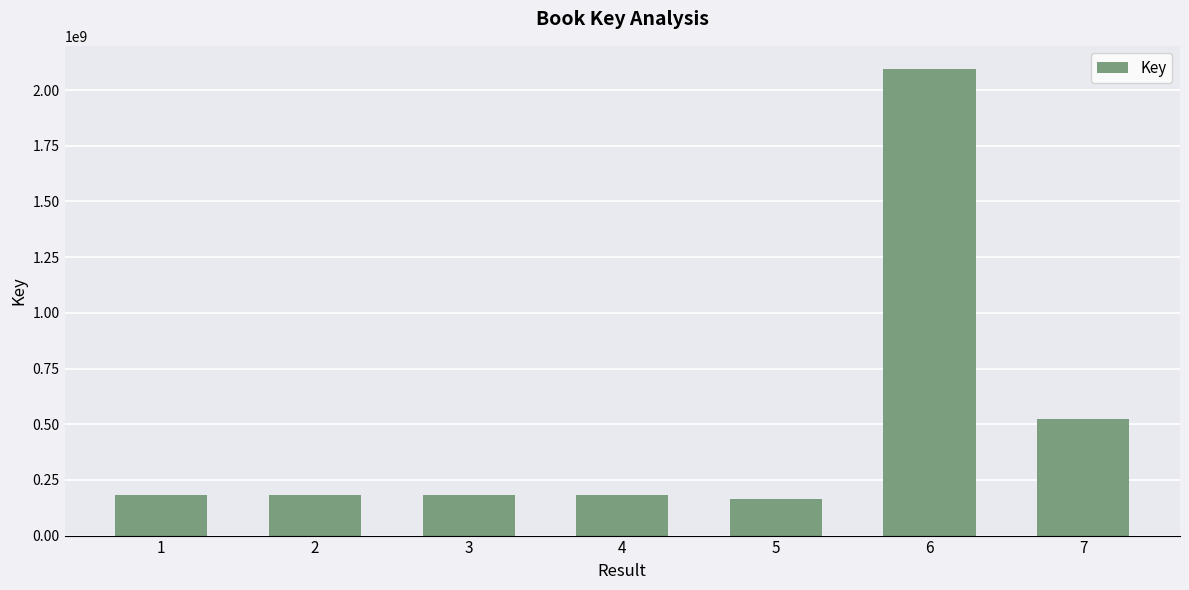

Is it true that the value at 1 is 184165300?

True